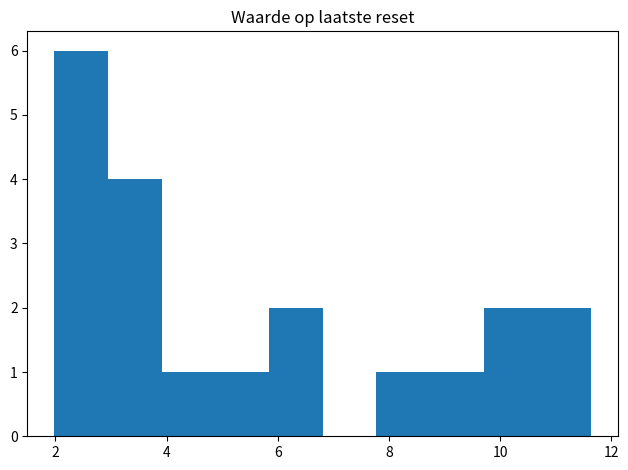

How tall is the bar that spans 2.0 to 3.0 on the x-axis? Neither the bar edges nor the heights are printed on the chart, so give them approximately, as read against the axes.

6